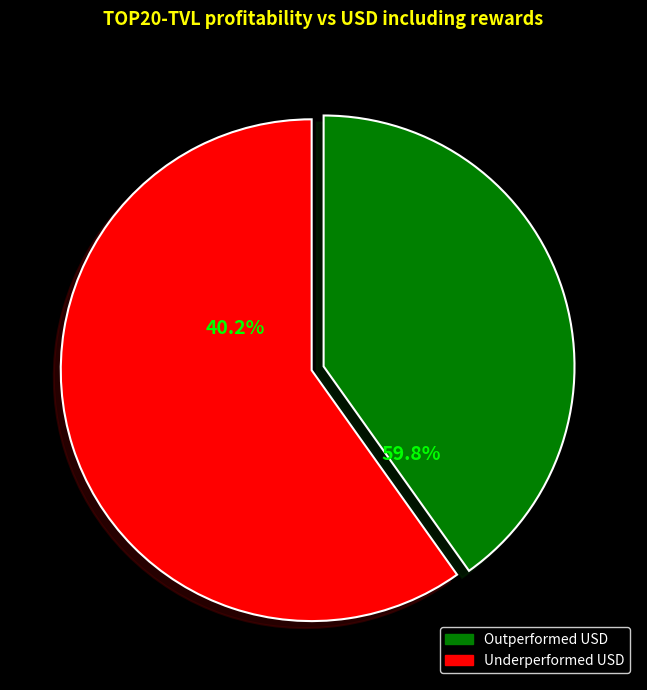

How many segments does this pie chart have?

2